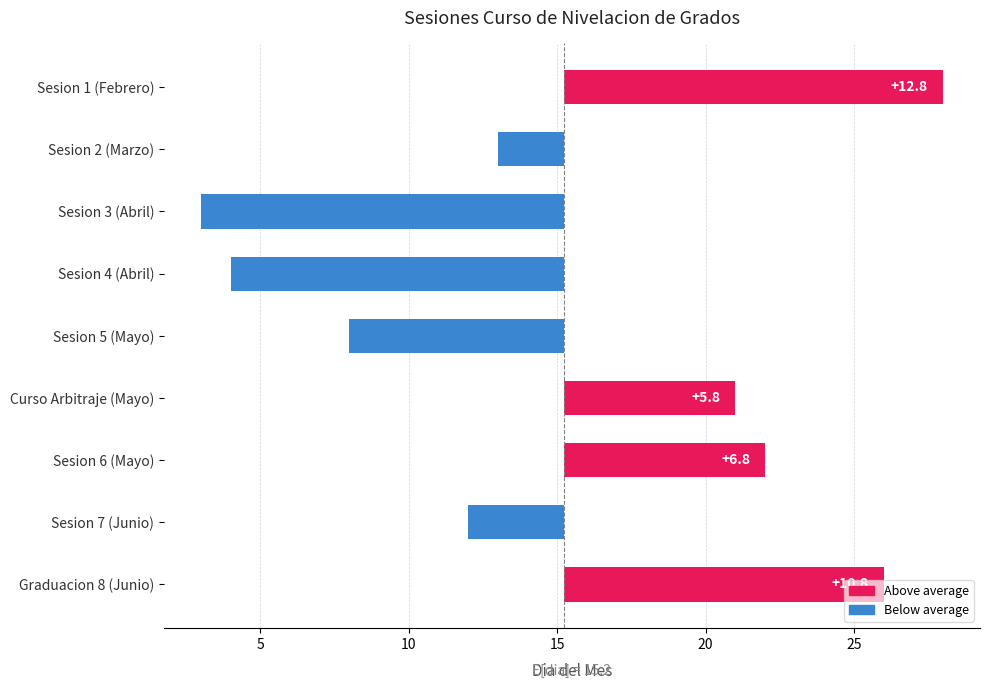

Where is the data nearest to the value 0?

Sesion 2 (Marzo)